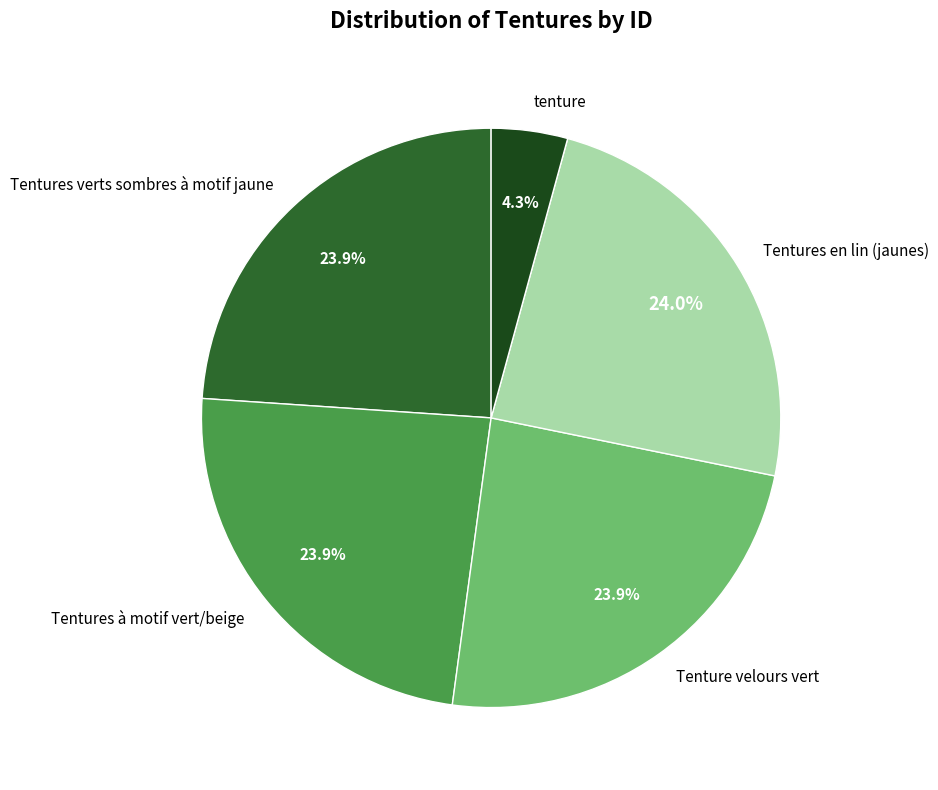

The Tentures en lin (jaunes) slice represents 37% of the pie. True or false?

False